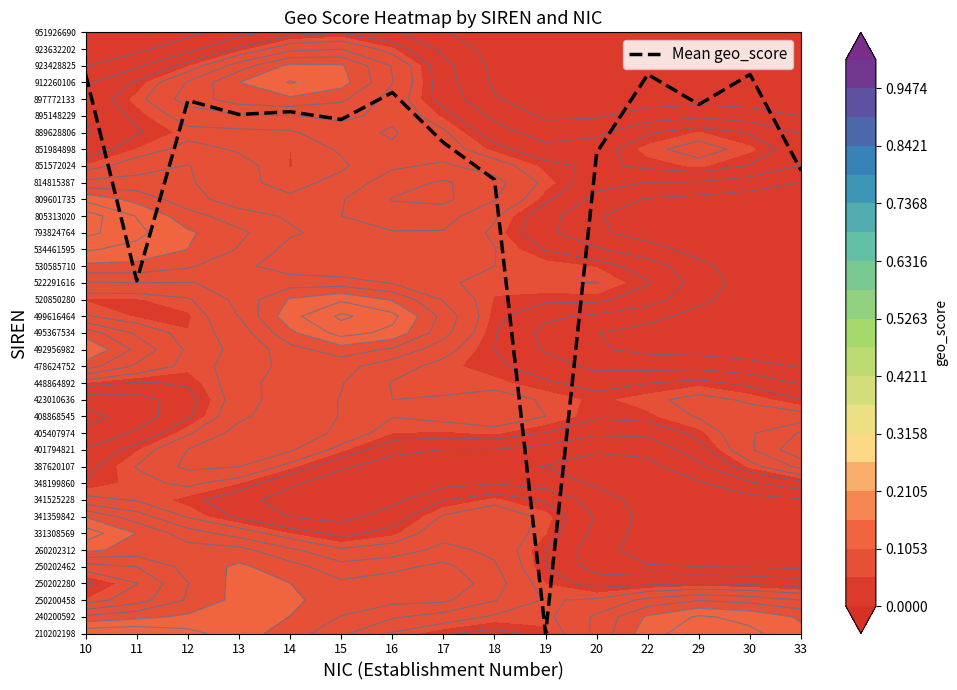

Rank the categories by value from lowest to highest.

19, 11, 18, 33, 20, 17, 15, 13, 14, 29, 12, 16, 10, 22, 30